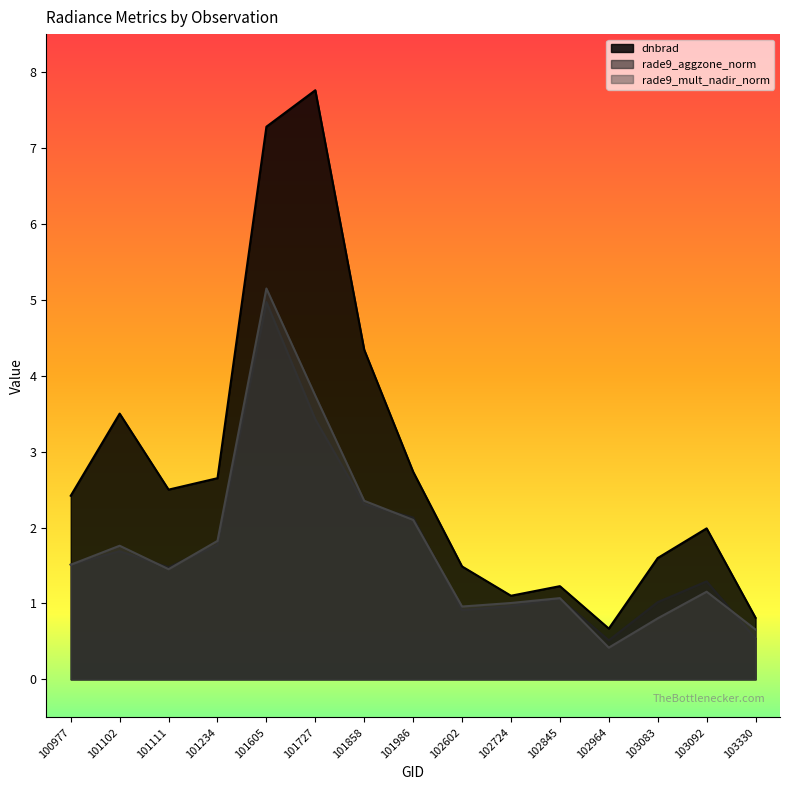

True or false: dnbrad has a value of 1.1 at 102724.

True